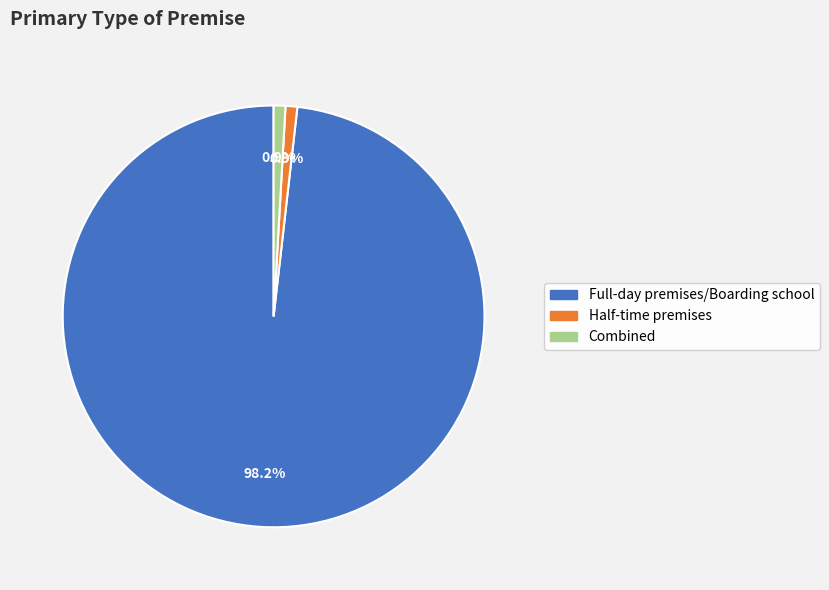

Which category has the biggest portion of the pie?

Full-day premises/Boarding school